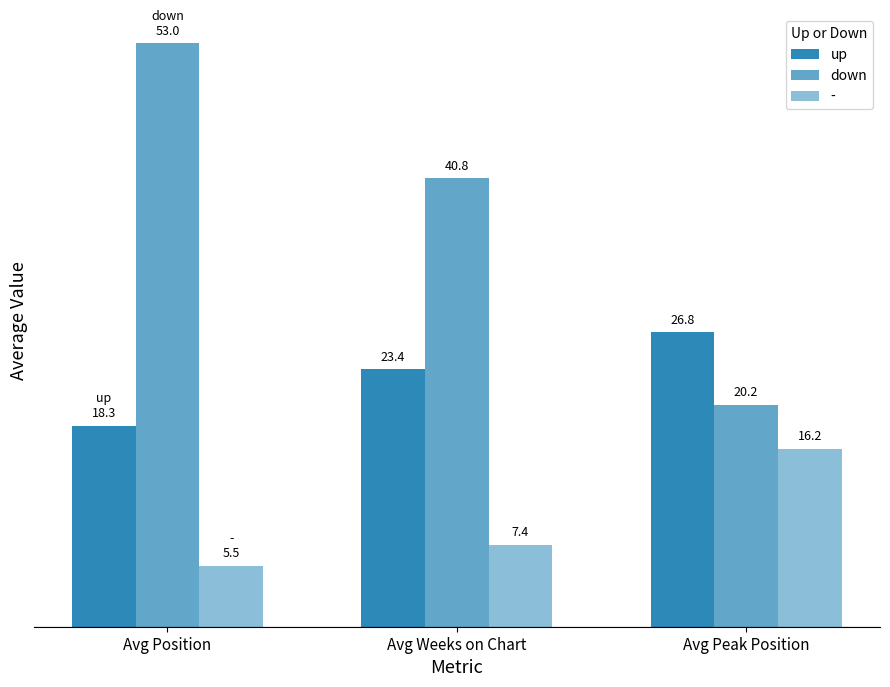

Which series changed the most between Avg Position and Avg Peak Position?

down